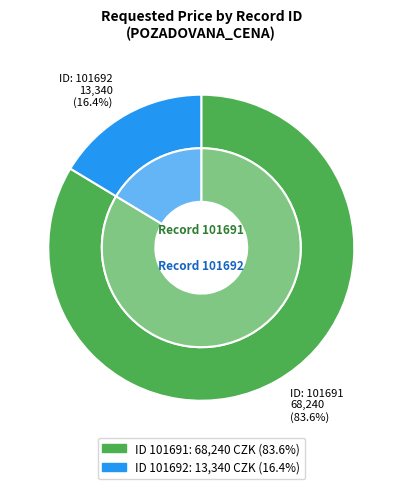

To the nearest percent, what is the average slice percentage?

50%